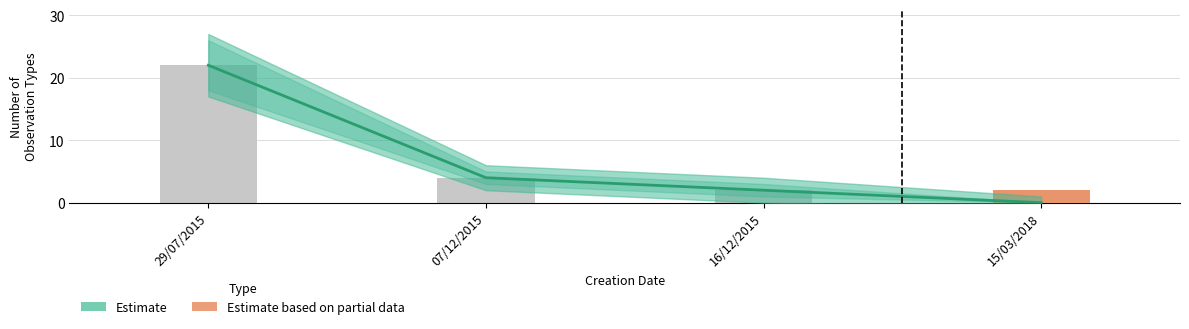

Are the bars horizontal?

No